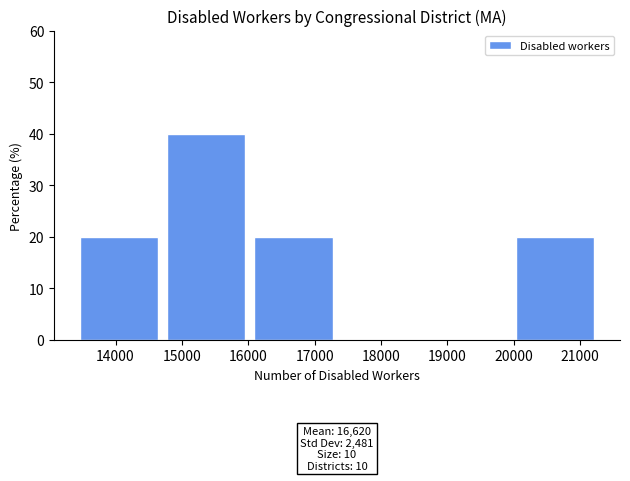

Which range on the x-axis has the tallest bar?

14800 to 16100